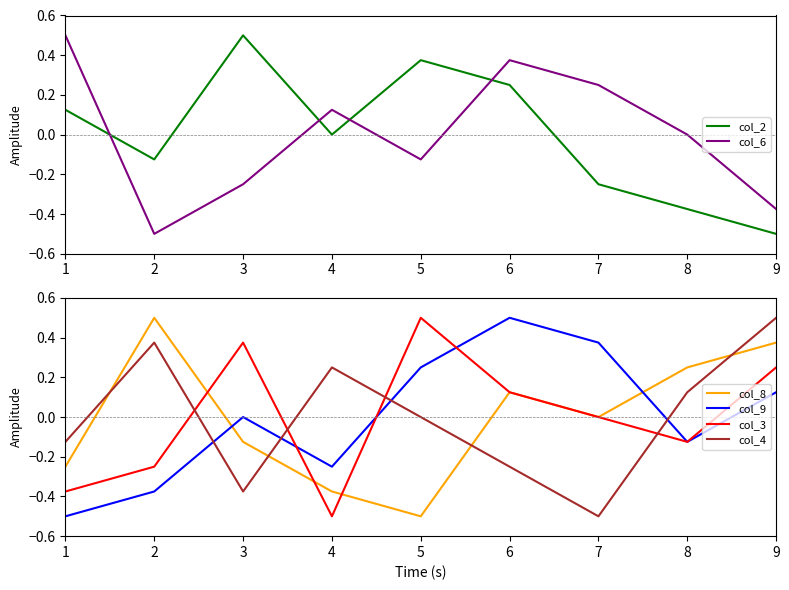

What is the spread (max minus min) of values at 7?

0.9